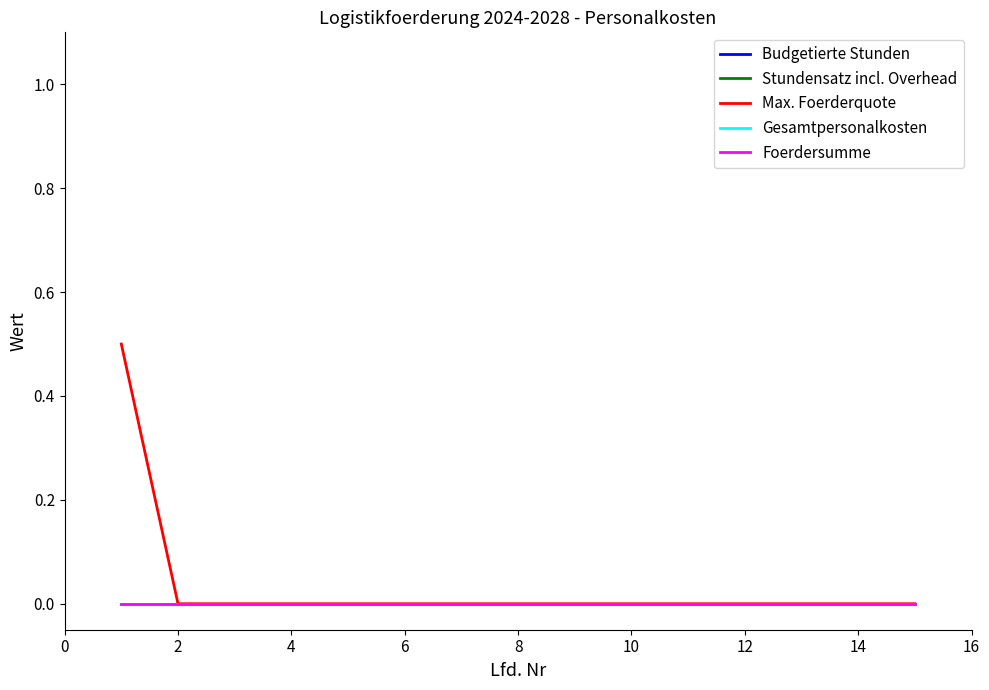

True or false: Budgetierte Stunden and Foerdersumme intersect in this chart.

False